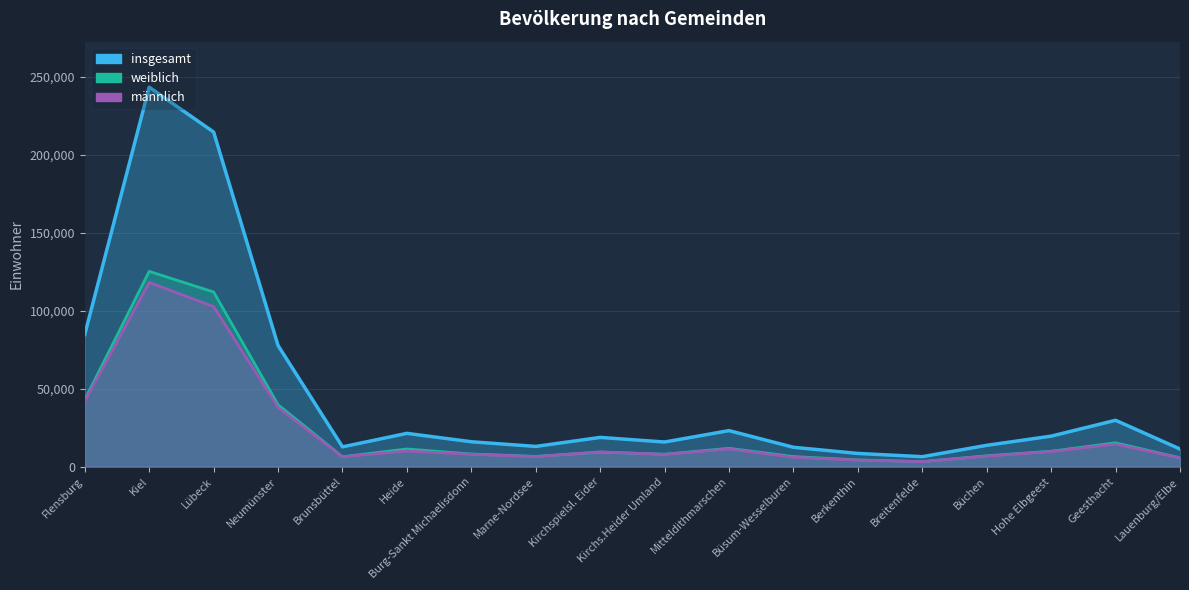

What is the sum of the weiblich values at Neumünster and Hohe Elbgeest?

49490